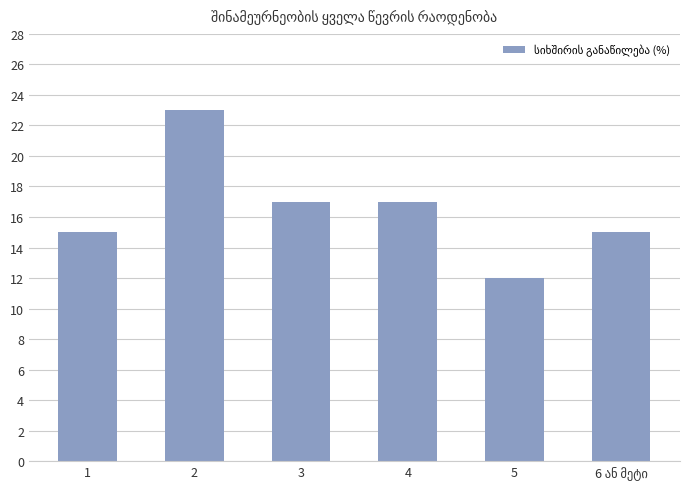

Which label corresponds to the largest value in the chart?

2